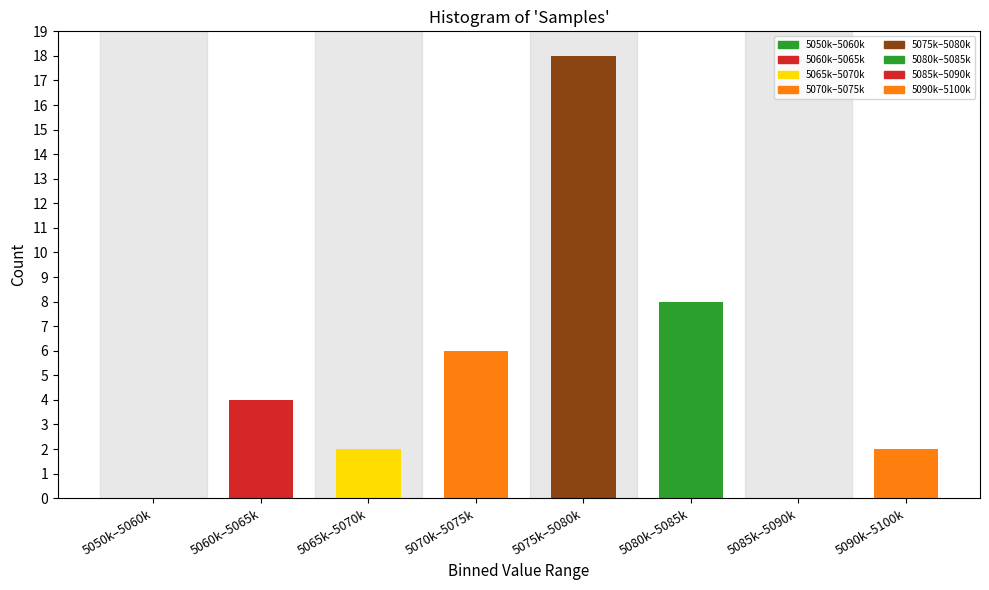

Reading left to right, list all the values displayed in this chart.

5050k–5060k=0	5060k–5065k=4	5065k–5070k=2	5070k–5075k=6	5075k–5080k=18	5080k–5085k=8	5085k–5090k=0	5090k–5100k=2